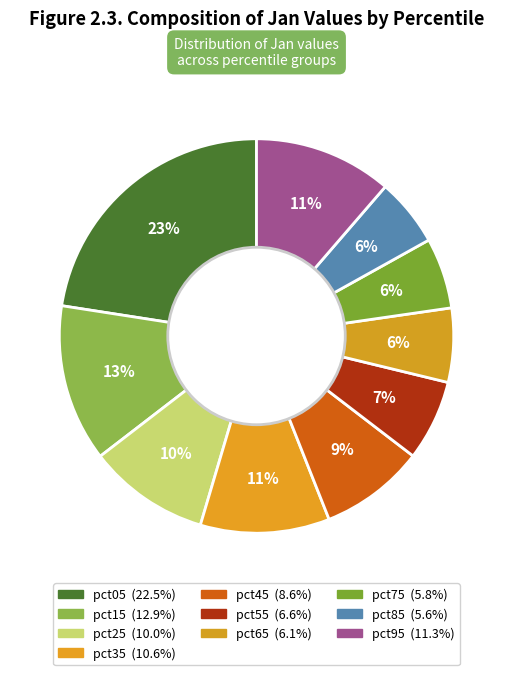

Count the number of slices in the pie.

10